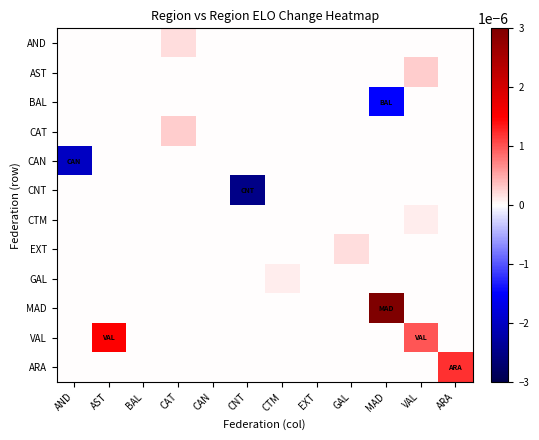

Which has a higher value, CAN or BAL?

CAN